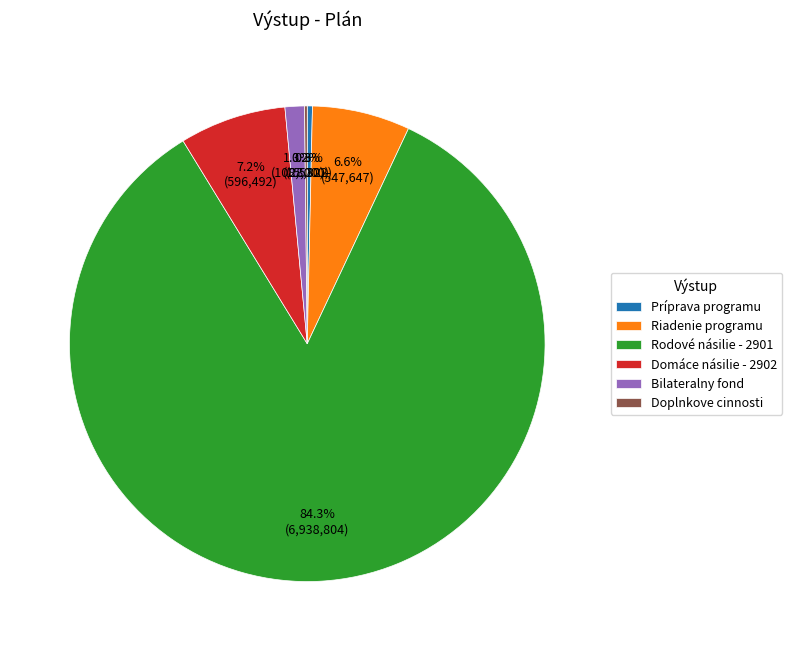

To the nearest percent, what is the average slice percentage?

17%